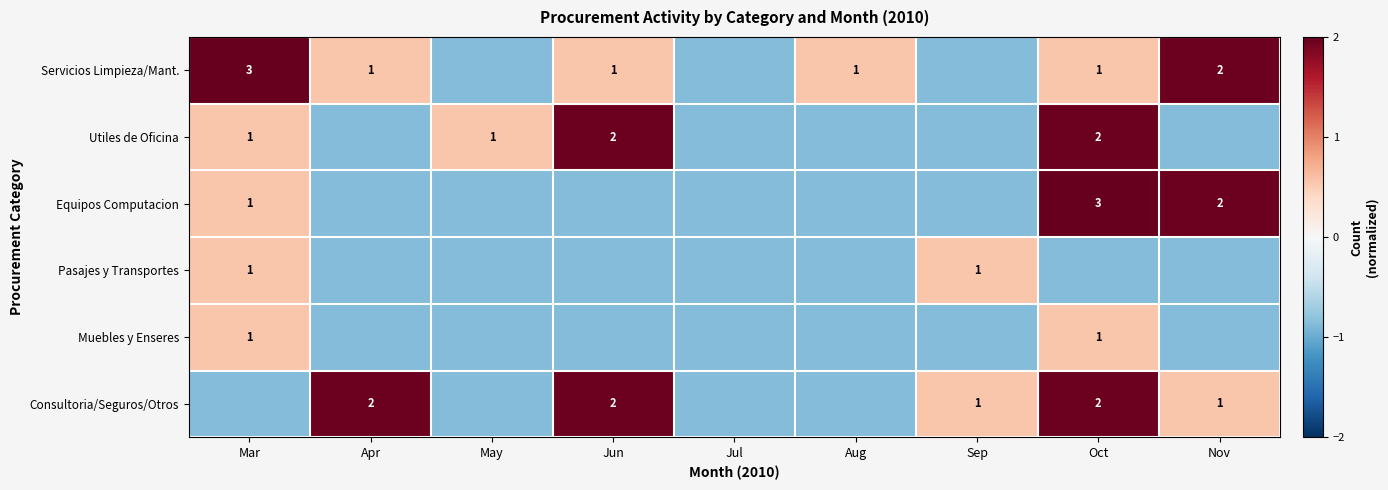

Where does the Consultoria/Seguros/Otros series first go above 0?

Apr